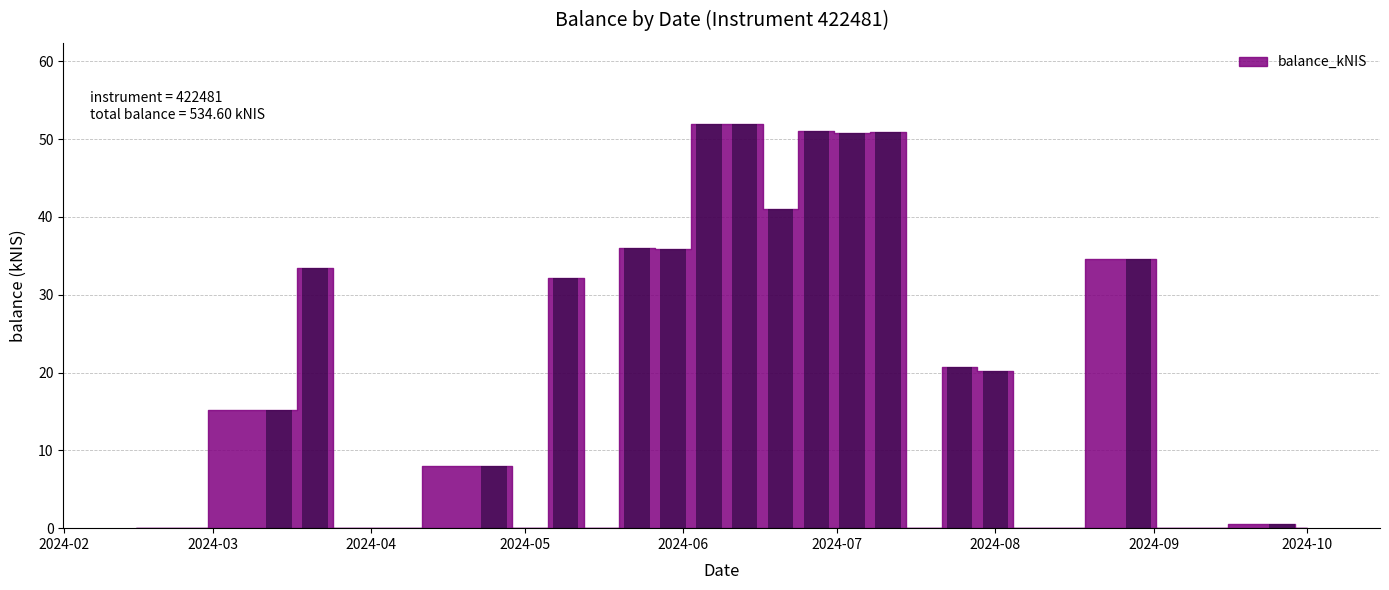

What is the greatest value displayed?

52.0